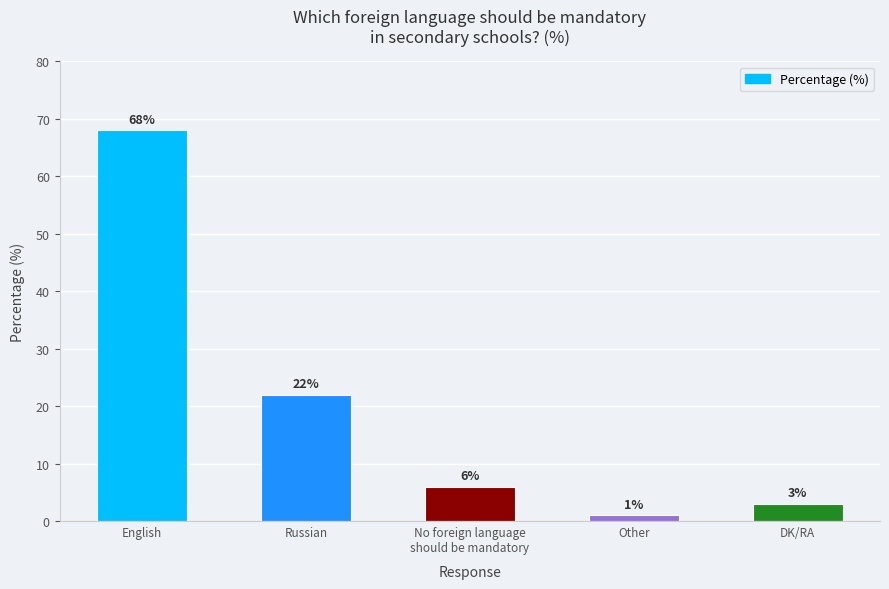

Reading right to left, what are all the values shown in this chart?

DK/RA=3	Other=1	No foreign language
should be mandatory=6	Russian=22	English=68